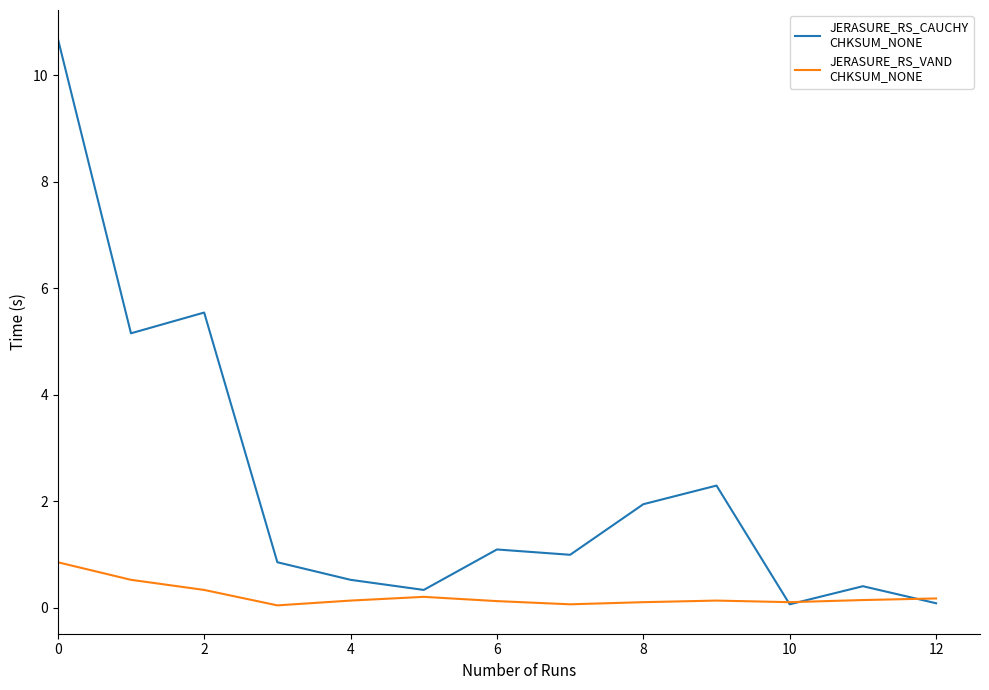

How many lines are shown in the chart?

2